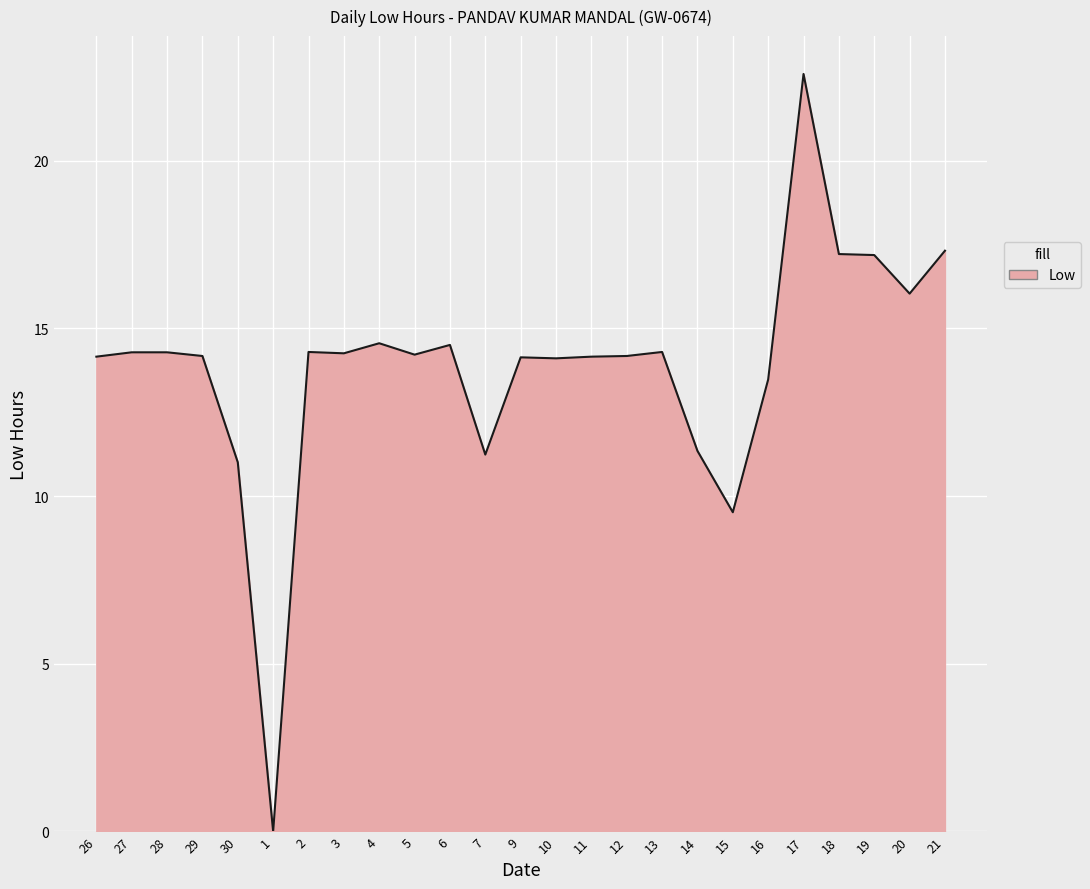

What is the difference between the maximum and minimum values?

22.6